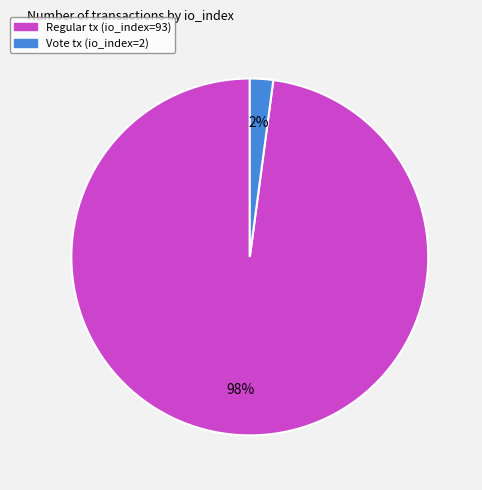

To the nearest percent, what is the average slice percentage?

50%